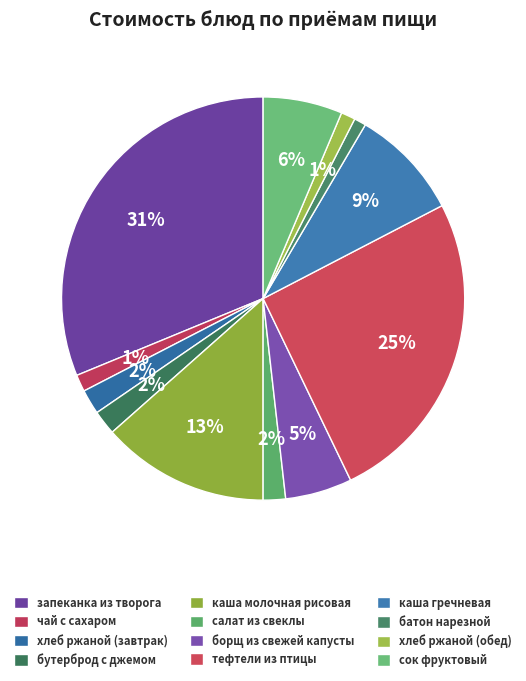

Does батон нарезной represent more than half of the total?

No